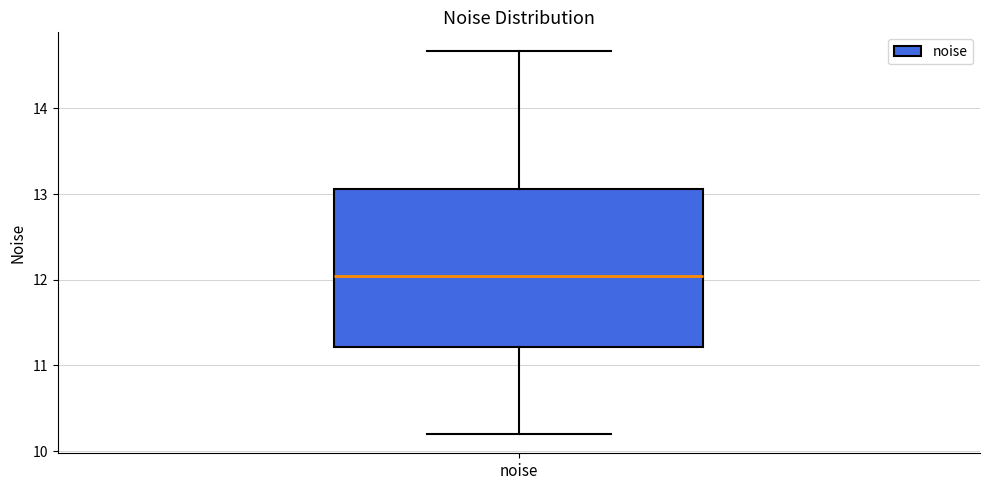

Transcribe this box plot: give where the median line is, the range the box spans, and where the two whiskers end, as read against the y-axis. The values are not printed on the chart, so give them approximately, as read against the axis.

median 12.0, box 11.2 to 13.1, whiskers 10.2 to 14.7